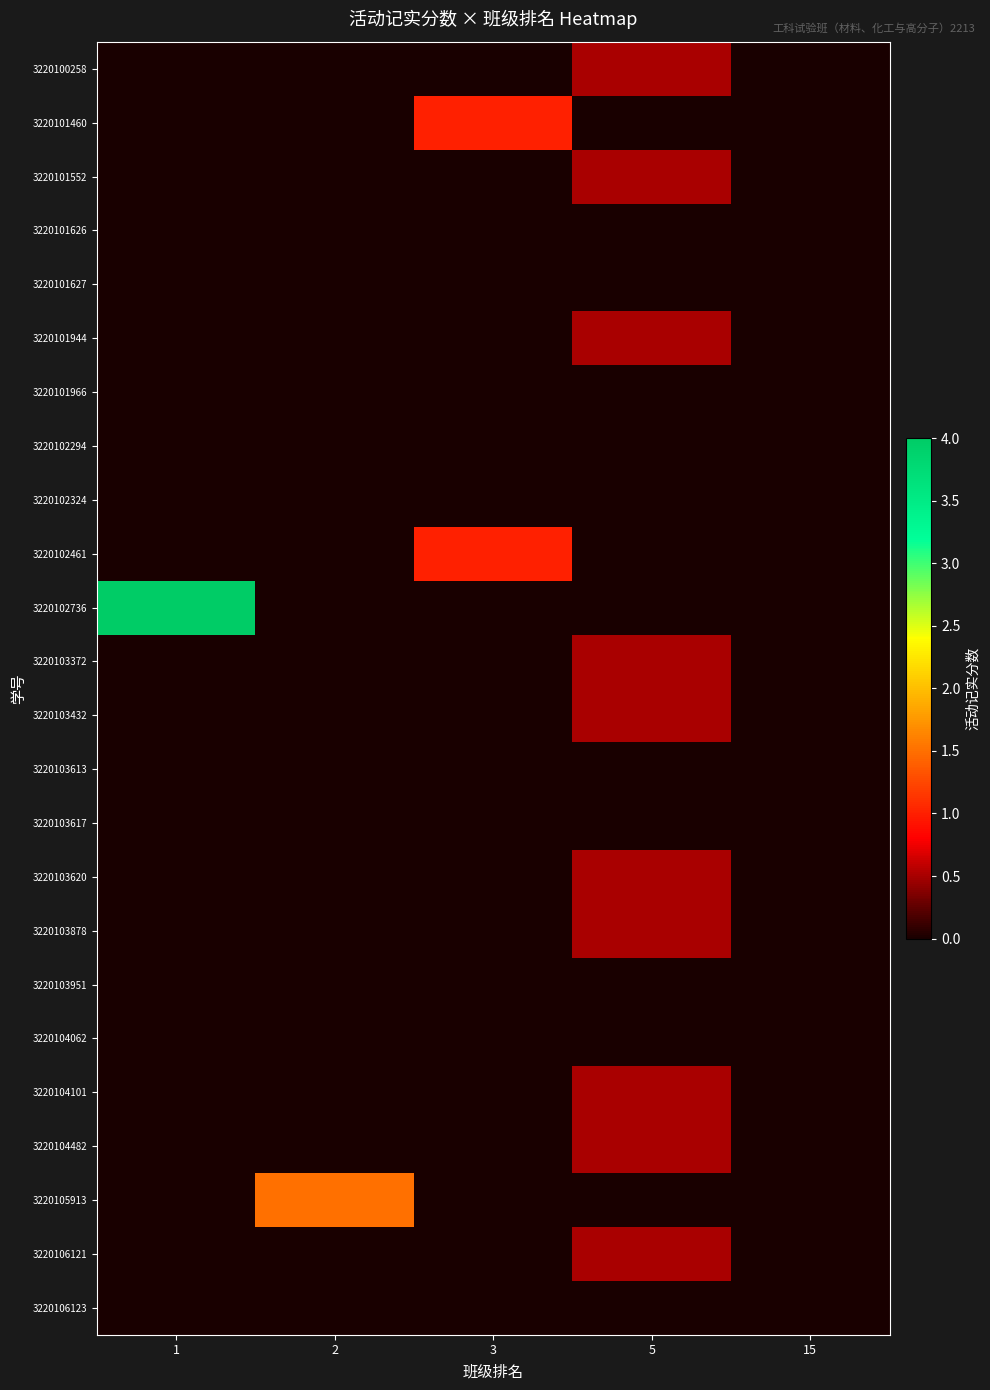

Between 5 and 15, which series saw the biggest shift?

3220100258